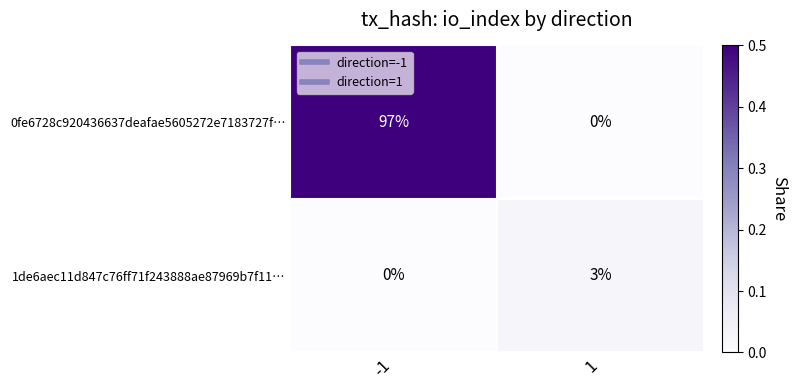

List the series in order of their overall mean, highest first.

0fe6728c920436637deafae5605272e7183727f…, 1de6aec11d847c76ff71f243888ae87969b7f11…